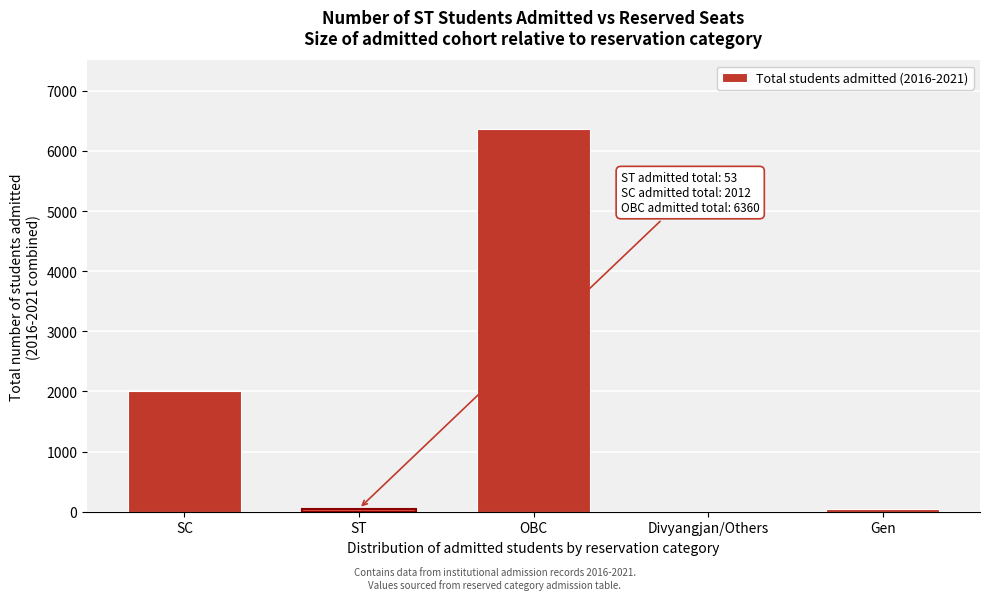

Where is the data nearest to the value 3181?

SC